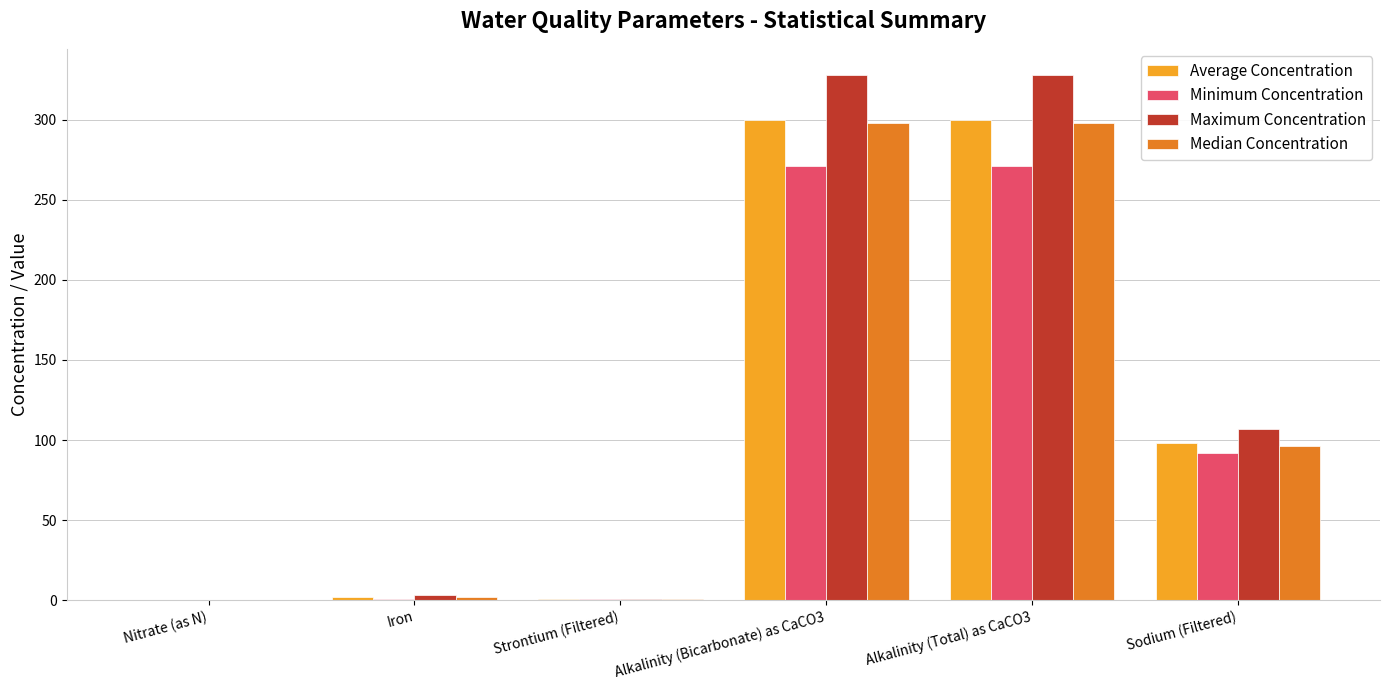

Is the value of Average Concentration at Iron greater than the value of Median Concentration at Alkalinity (Total) as CaCO3?

No